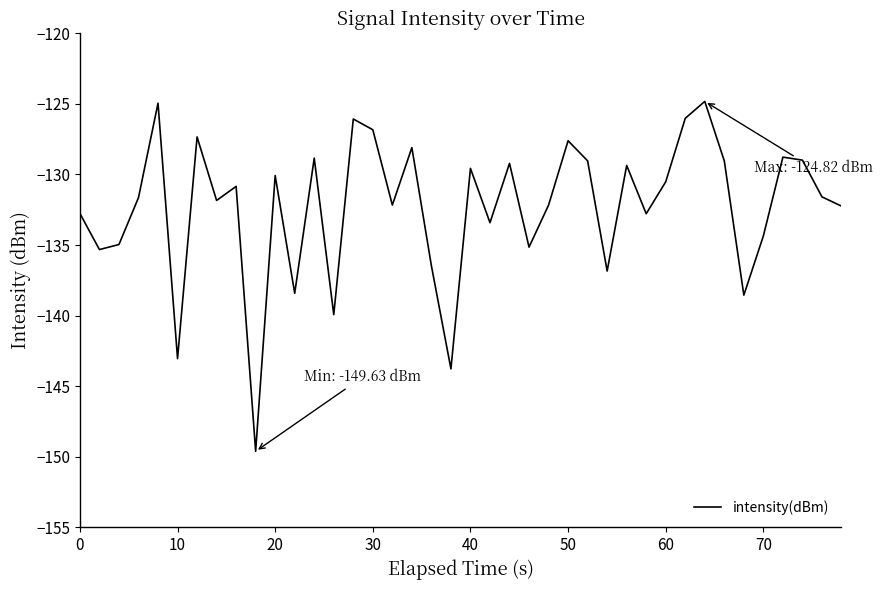

What is the difference between the maximum and minimum values?

24.8